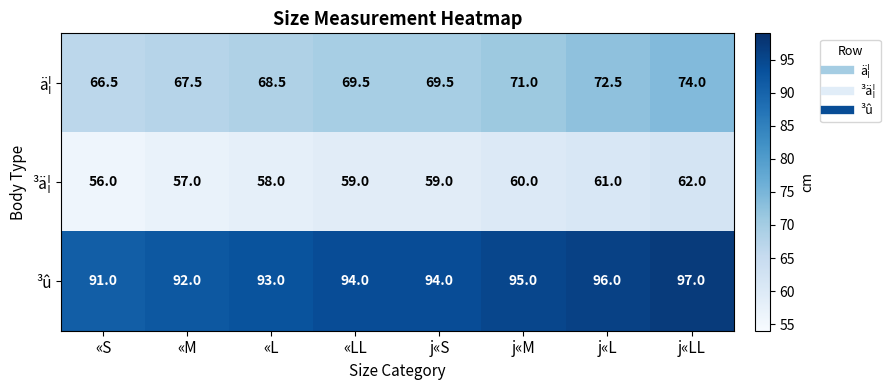

Which label corresponds to the smallest value in the chart?

«S